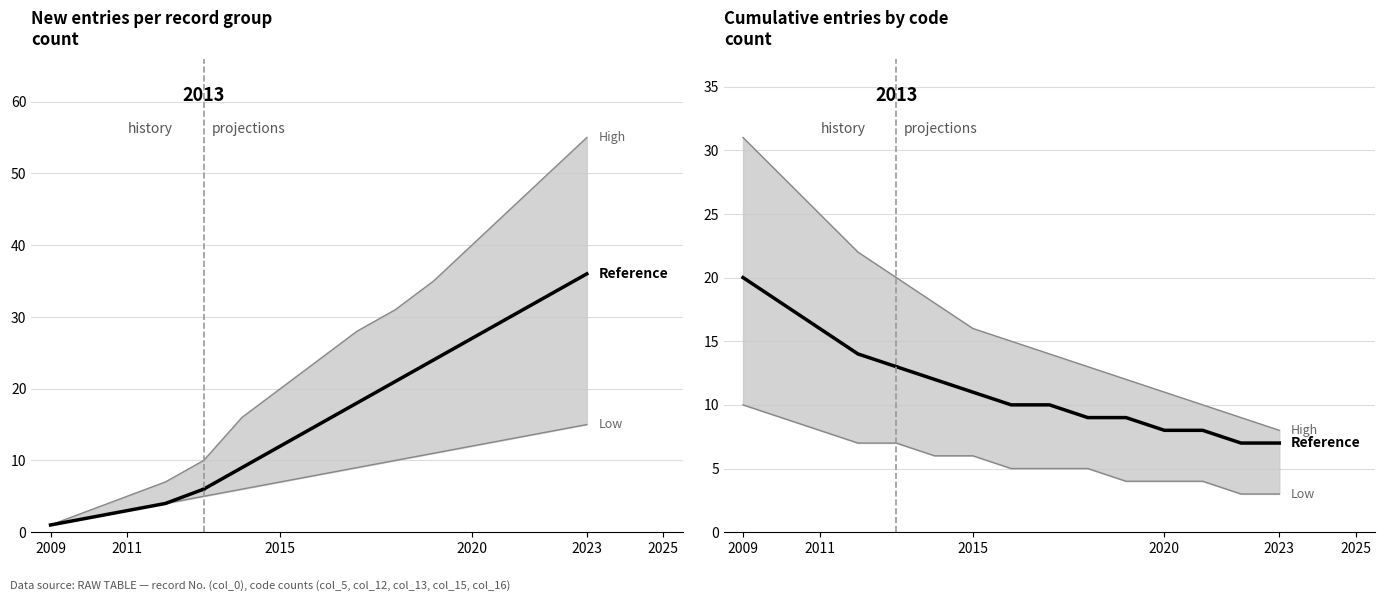

Which series has the largest total across all categories?

High (col_0 count)